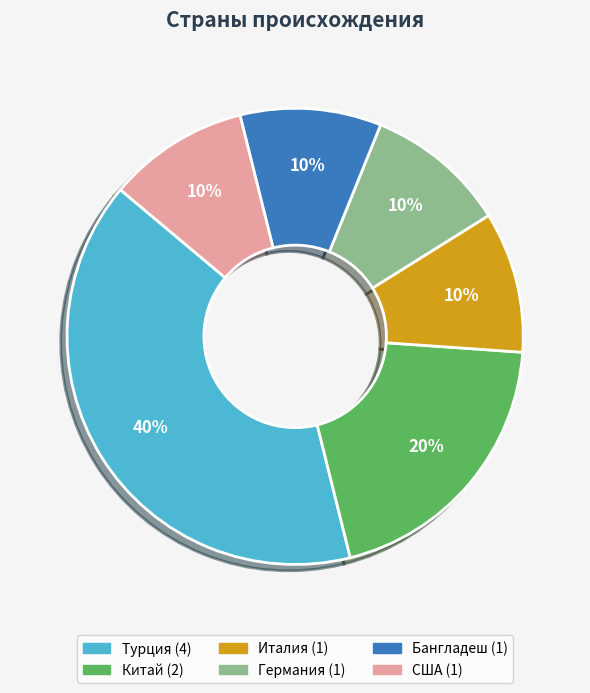

Is Германия the majority of the pie?

No